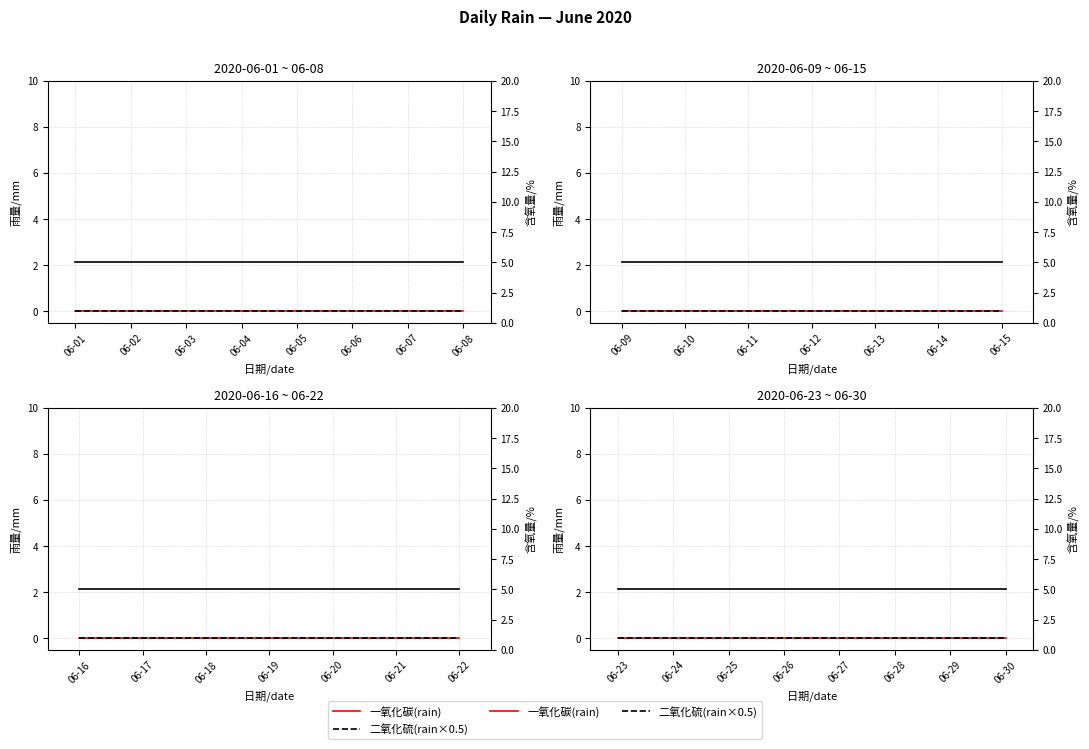

How many lines are shown in the chart?

3